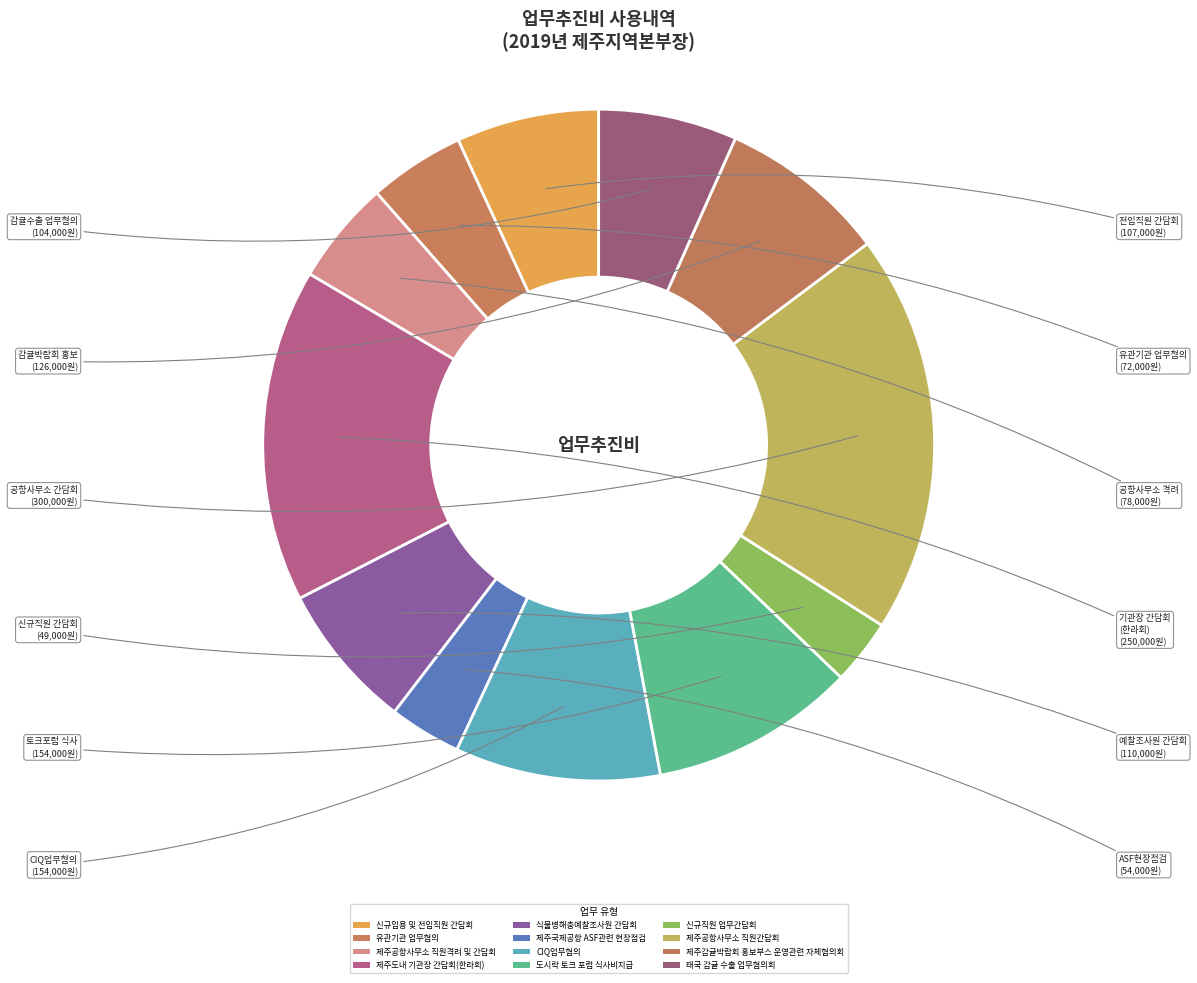

What is the change in value from 제주공항사무소 직원간담회 to 태국 감귤 수출 업무협의회?

-196000